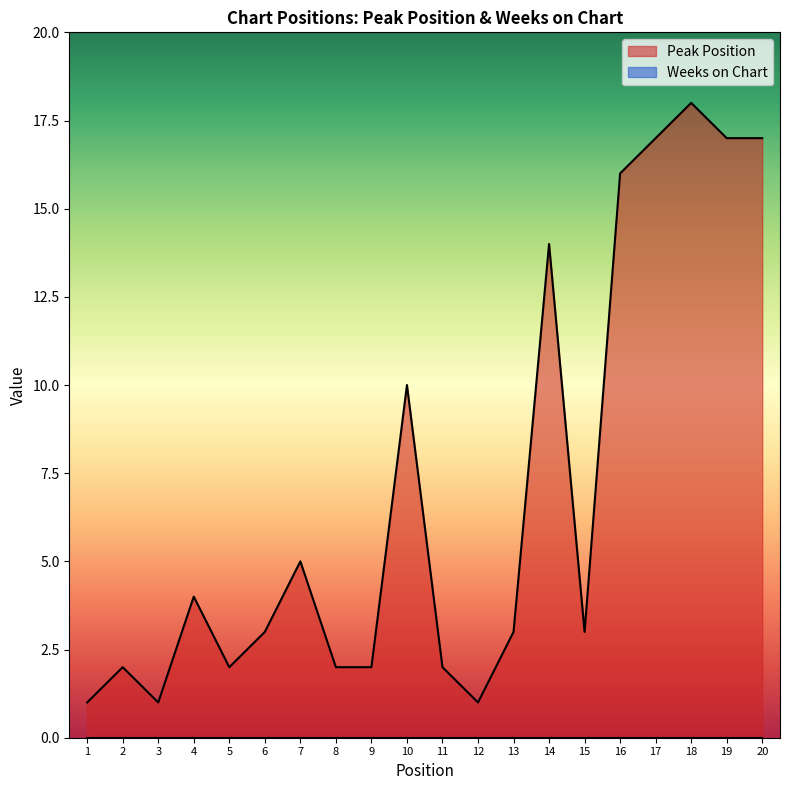

Where is the first local minimum?

3